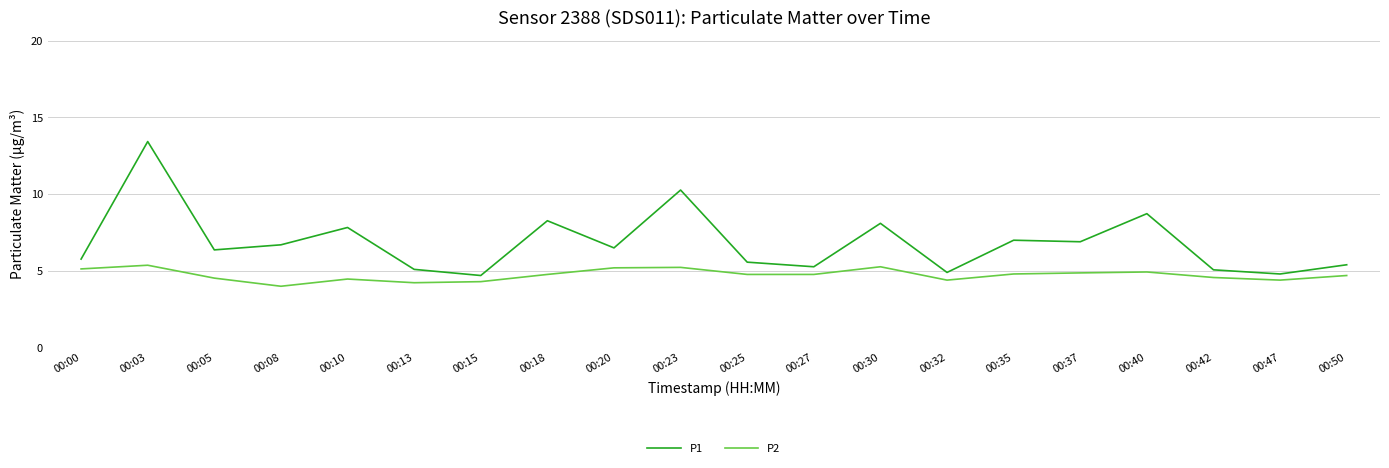

True or false: P2 and P1 cross at least once.

False